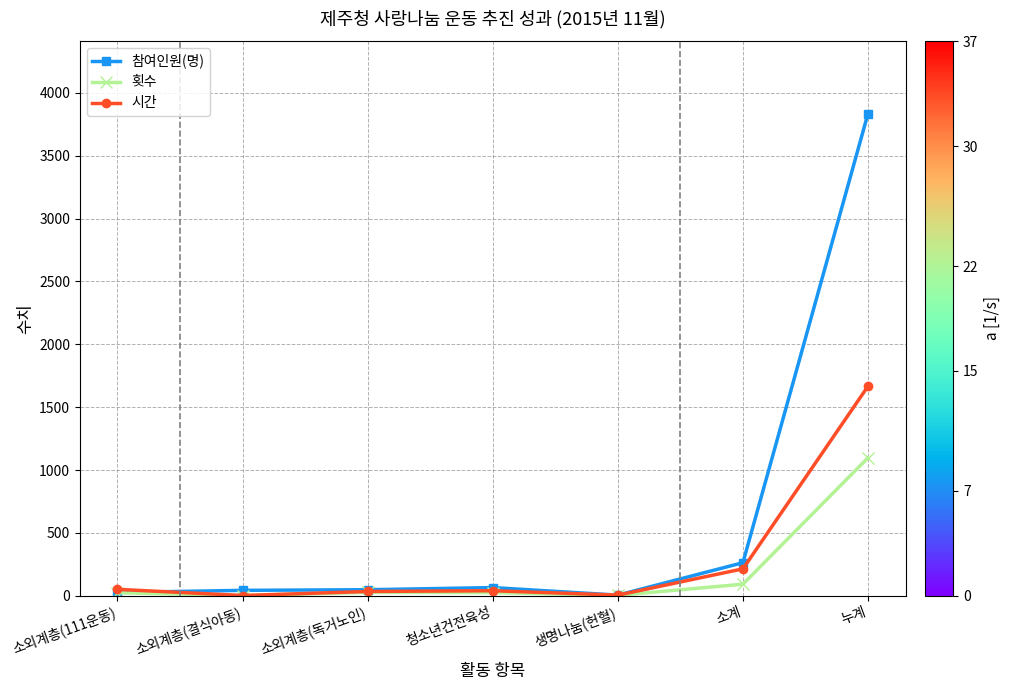

What is the maximum value for 참여인원(명)?

3836